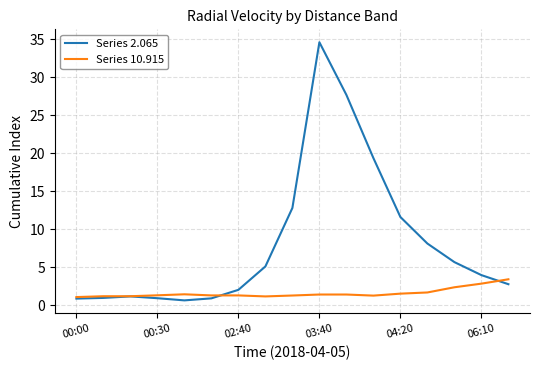

List the series in order of their peak value, highest first.

Series 2.065, Series 10.915